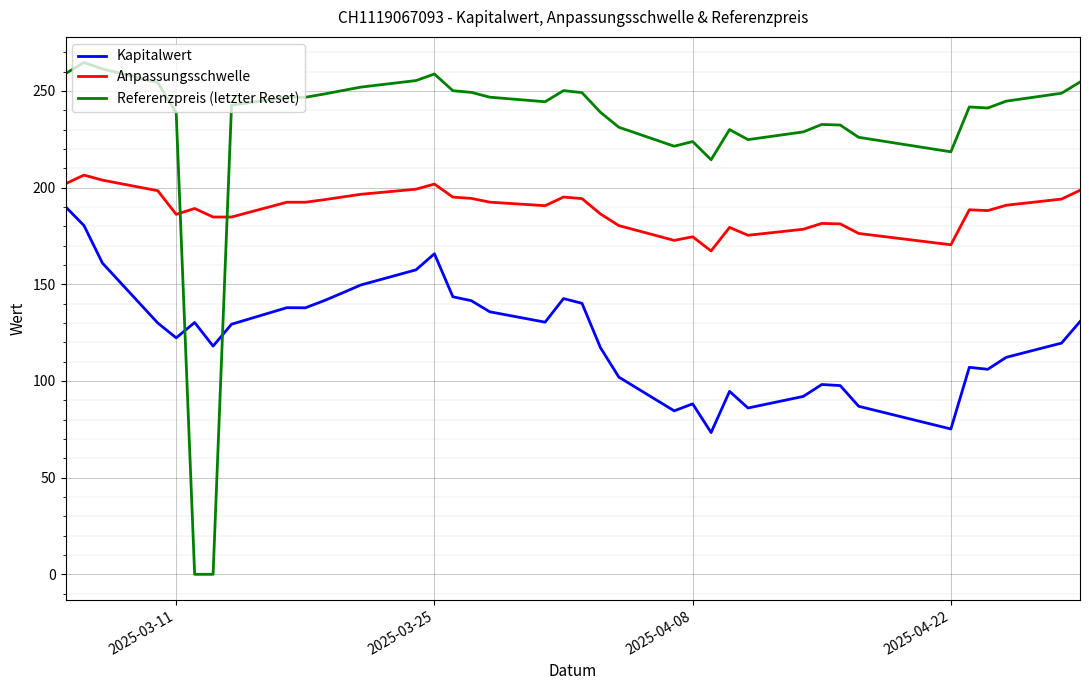

Which series ends up on top after the final intersection of Referenzpreis (letzter Reset) and Kapitalwert?

Referenzpreis (letzter Reset)